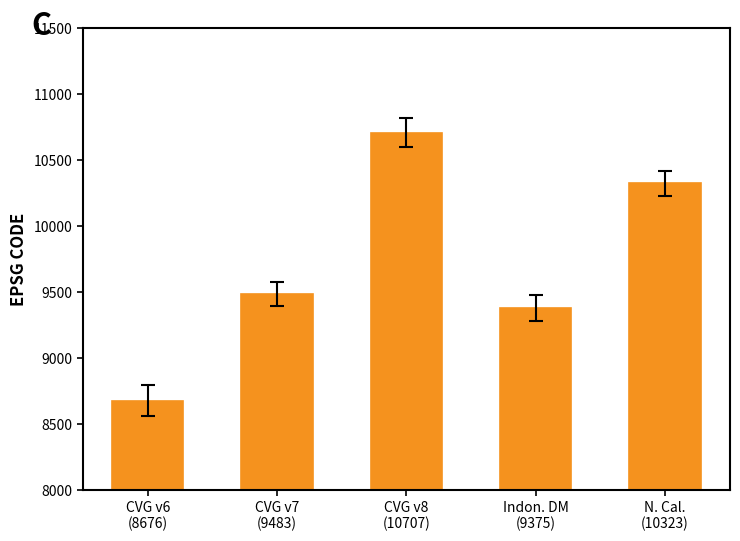

What position from the right is CVG v8
(10707)?

3